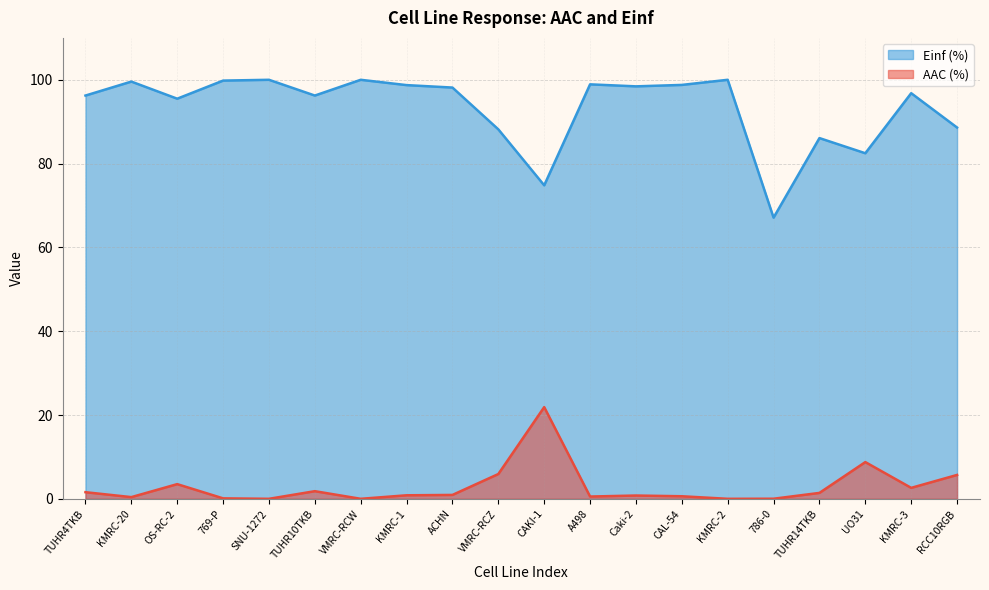

Rank the series by their average value, from lowest to highest.

AAC (%), Einf (%)